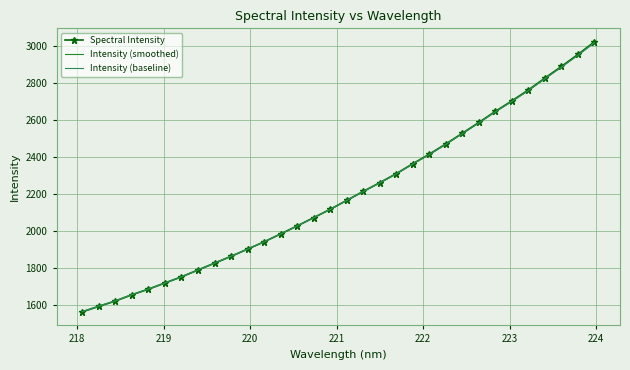

List the series in order of their overall mean, highest first.

Spectral Intensity, Intensity (baseline), Intensity (smoothed)